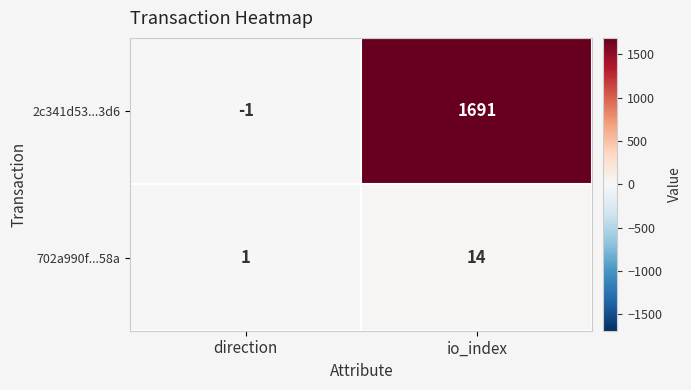

Is it true that 2c341d53...3d6 equals 1691 at io_index?

True